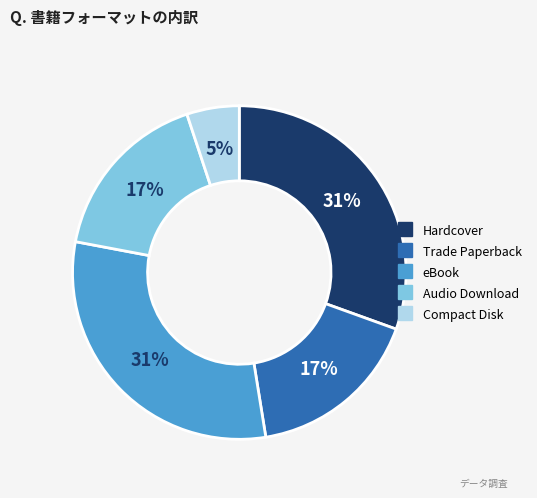

Count the number of slices in the pie.

5